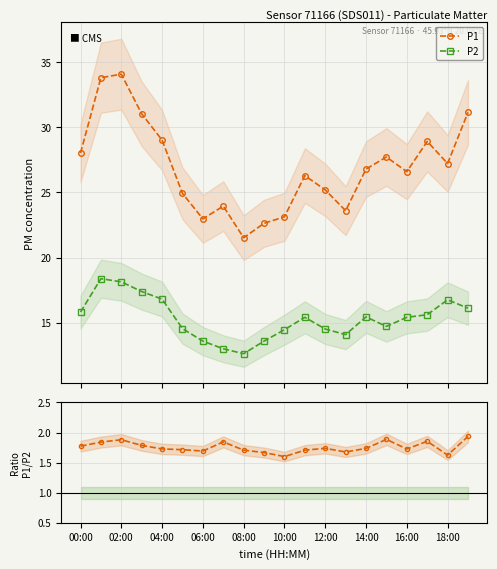

What is the value of the P2 point at the 4th from the left?

17.4